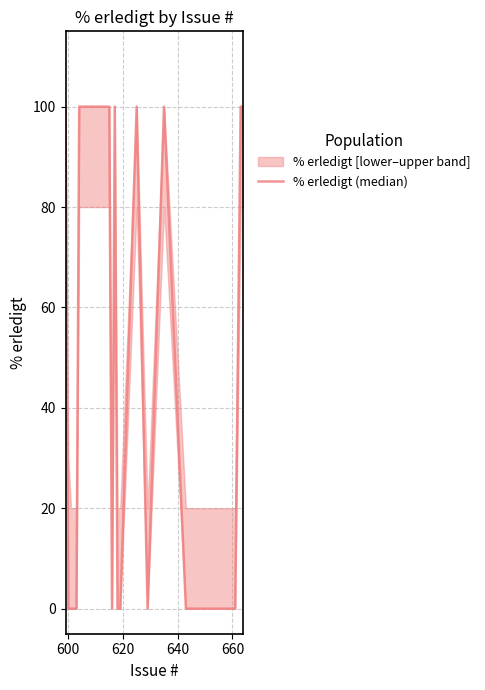

What is the difference between the maximum and second lowest values?

100